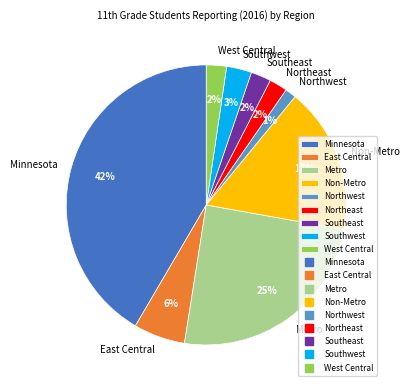

Do Northwest and Northeast together represent more than half of the pie?

No